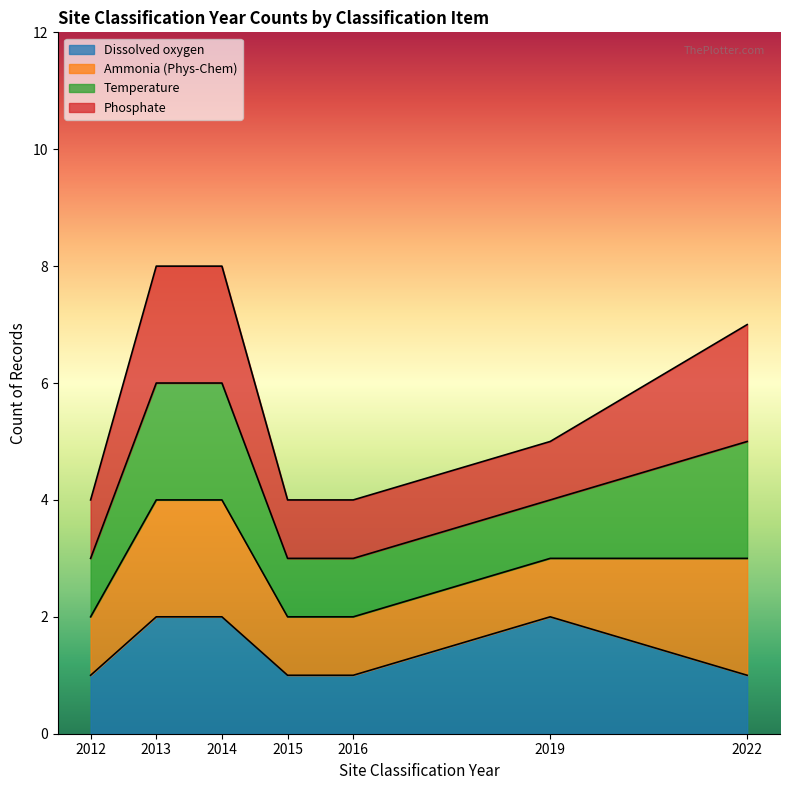

How many values in the Ammonia (Phys-Chem) series exceed 2015?

4